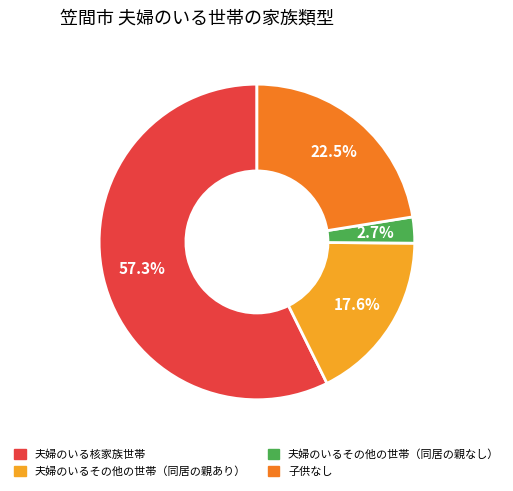

To the nearest percent, what is the difference between the 夫婦のいる核家族世帯 and 夫婦のいるその他の世帯（同居の親なし） slice percentages?

55%